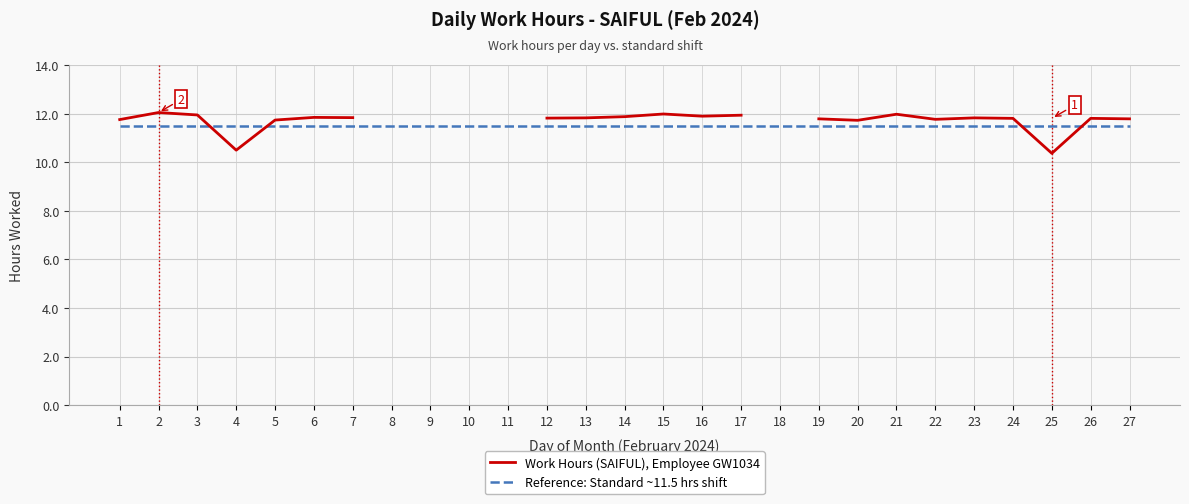

Where is the first local maximum for Work Hours (SAIFUL), Employee GW1034?

2